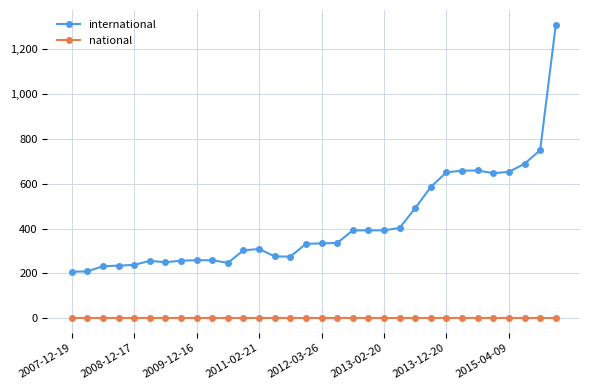

Which series has the largest range (max minus min)?

international